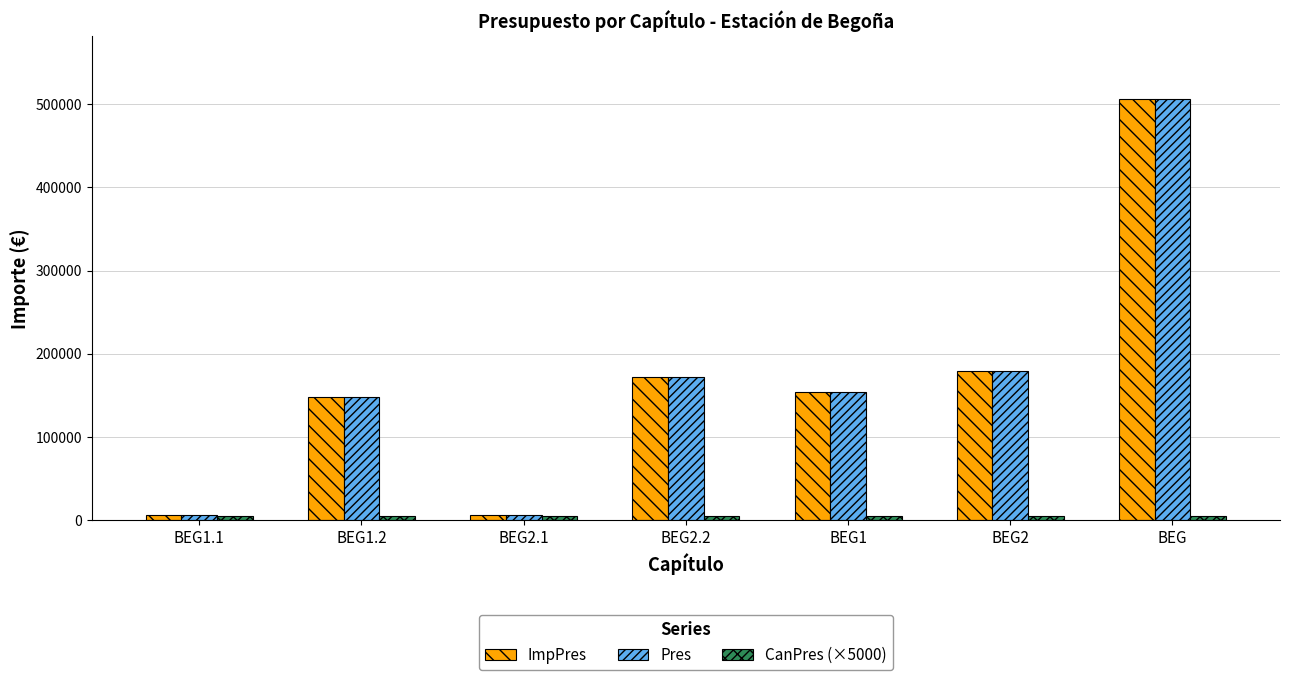

True or false: Pres has a value of 267982.4 at BEG.

False